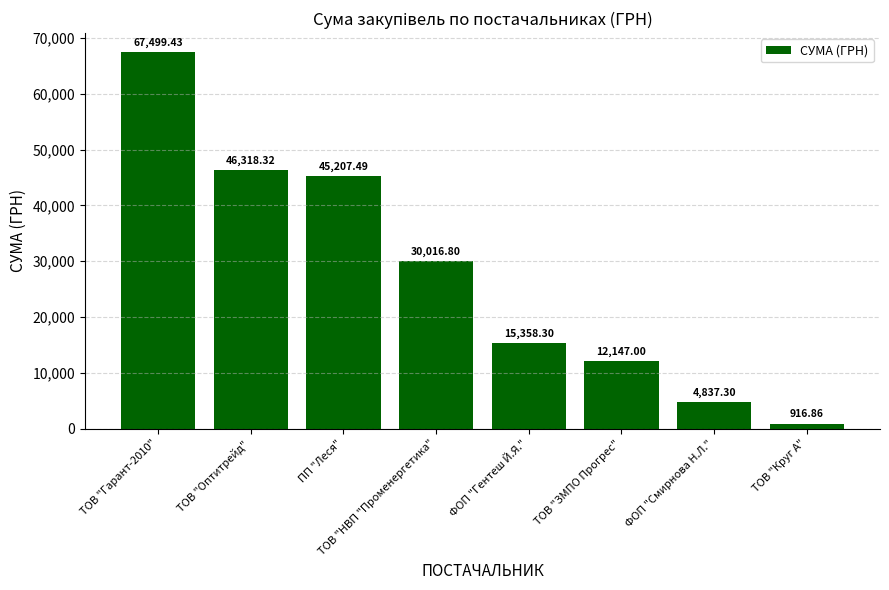

Which label corresponds to the smallest value in the chart?

ТОВ "Круг А"